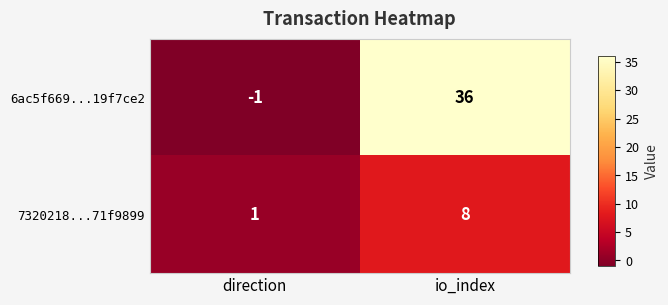

At which category does the chart reach its minimum across all series?

direction